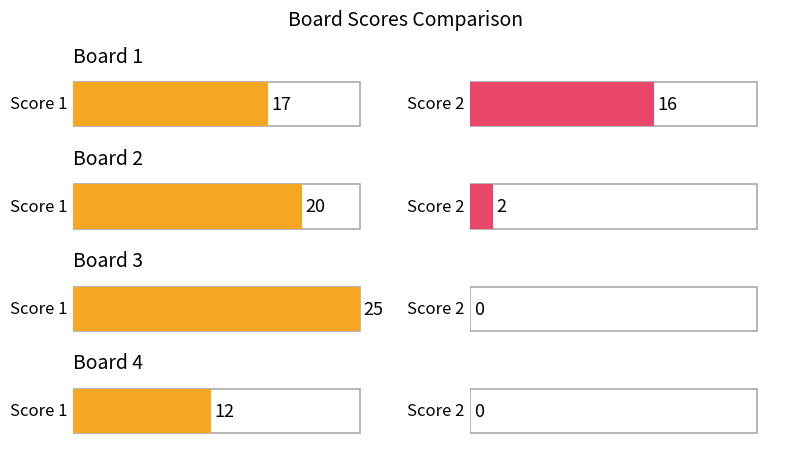

What is the sum of all Score 2 values?

18